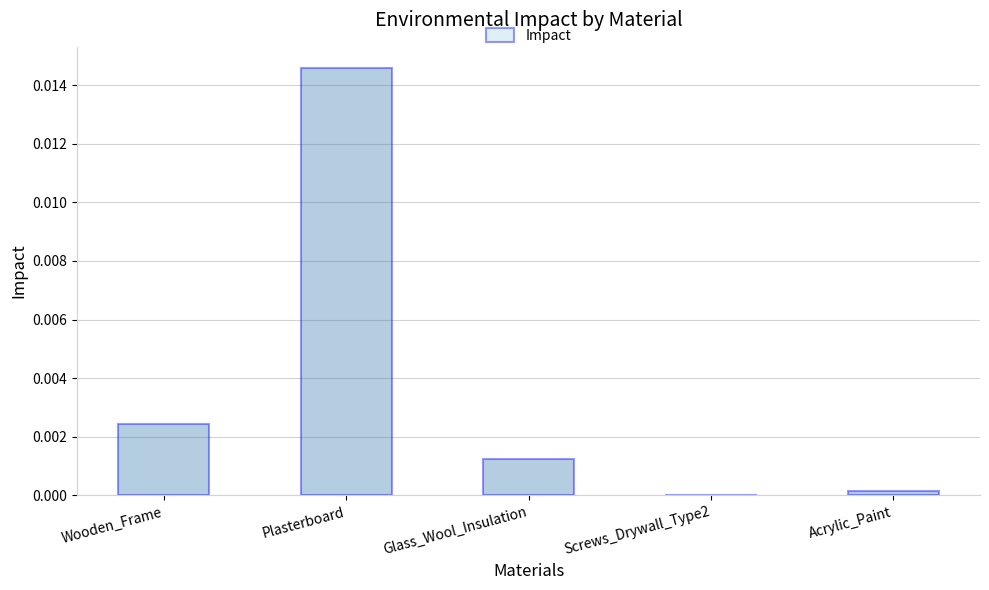

The chart shows a value of 0.0 at Glass_Wool_Insulation. True or false?

True